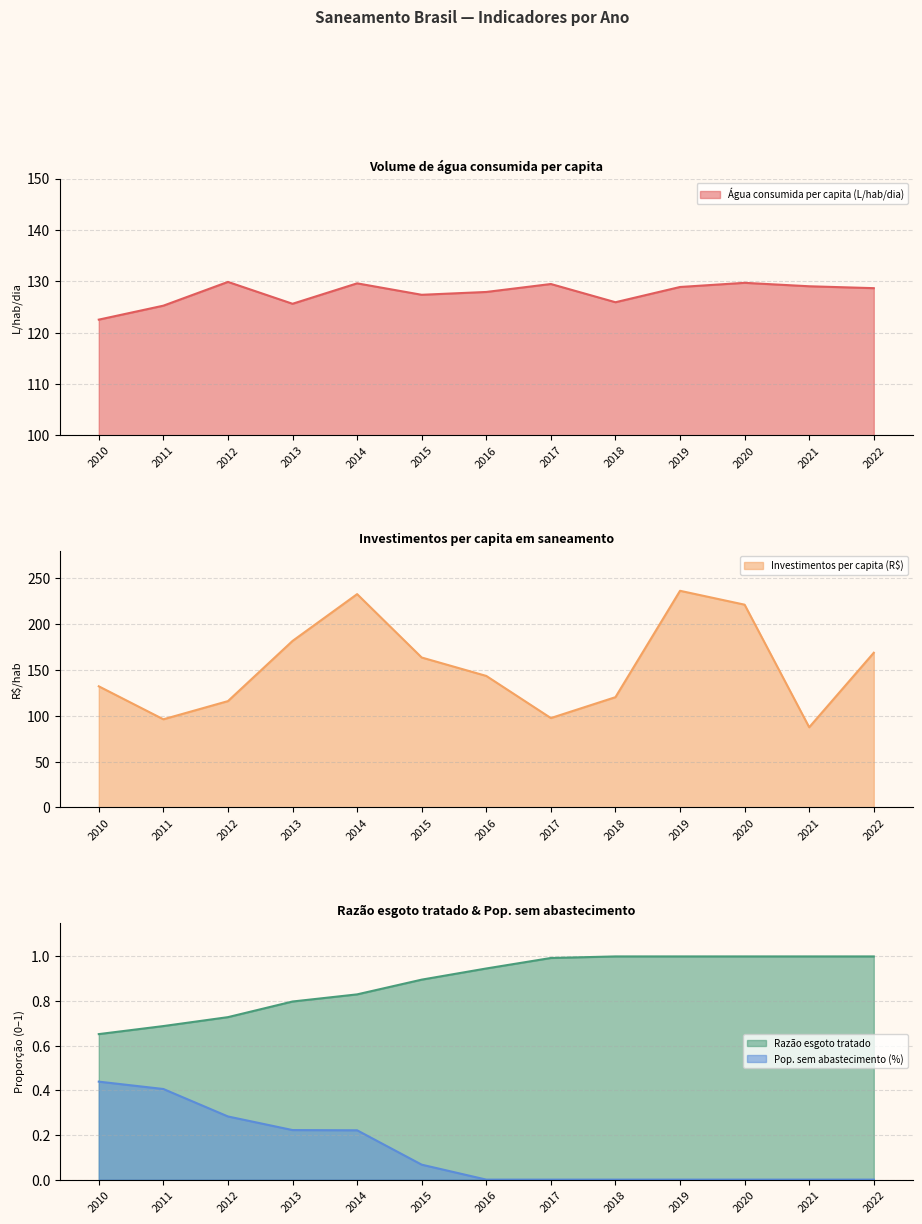

What is the minimum value for Água consumida per capita (L/hab/dia)?

122.5